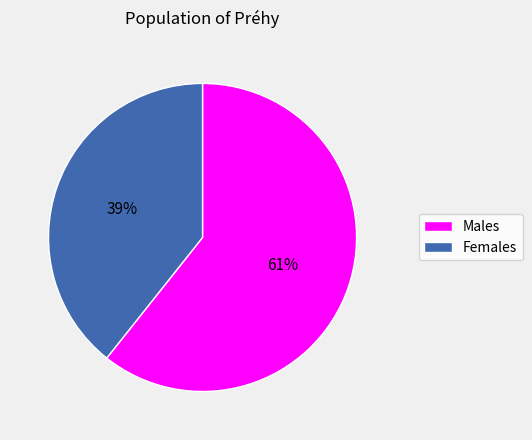

Is there a majority slice in this chart?

Yes